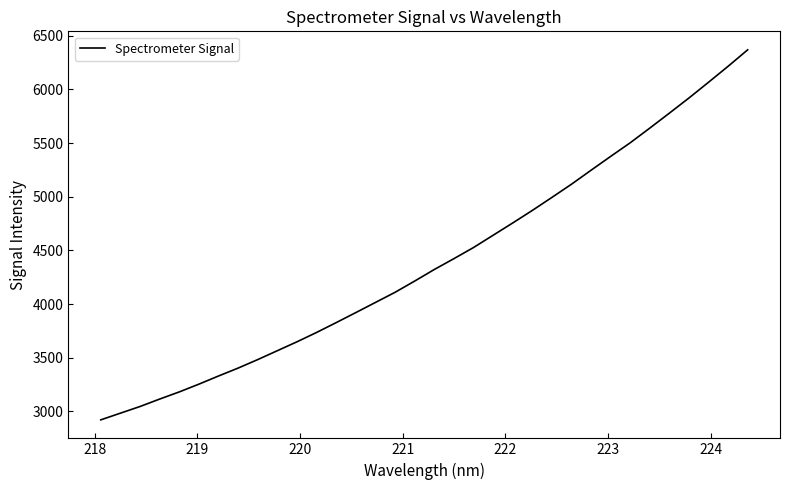

What is the sum of all values?

149523.9